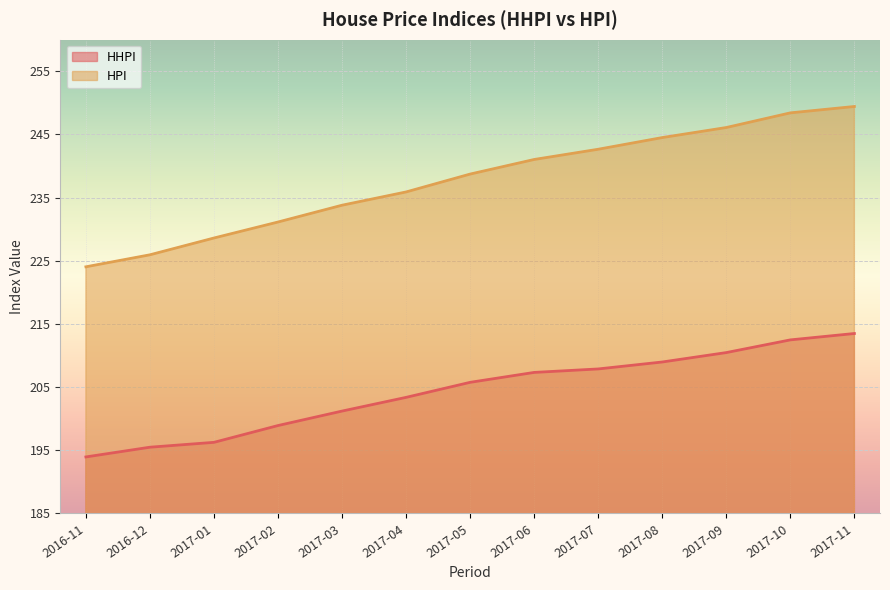

What is the label of the 4th point from the left?

2017-02